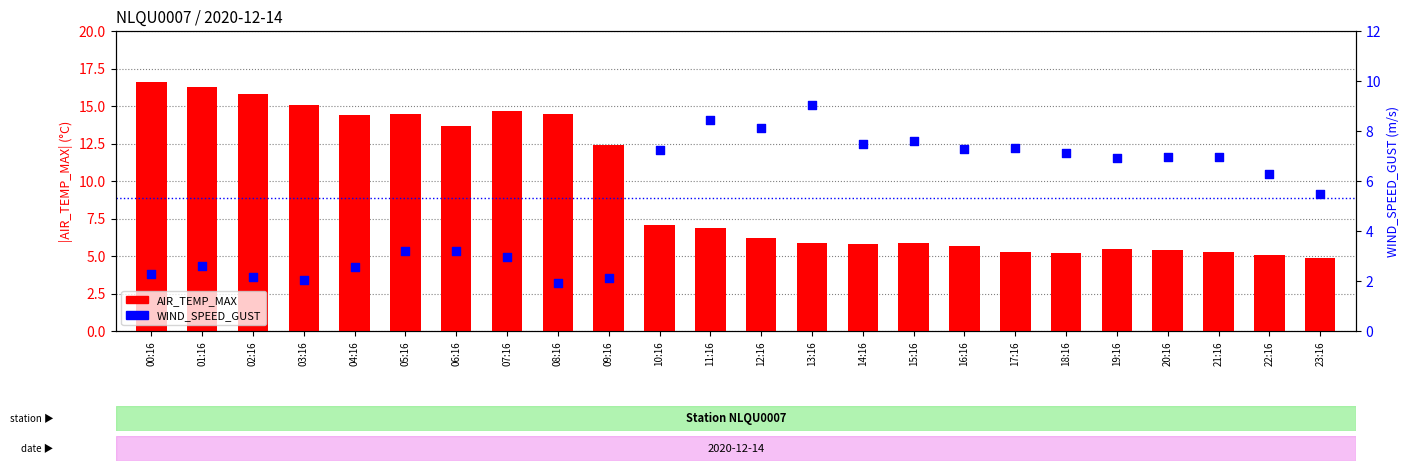

Which series has the widest spread of Y values?

AIR_TEMP_MAX